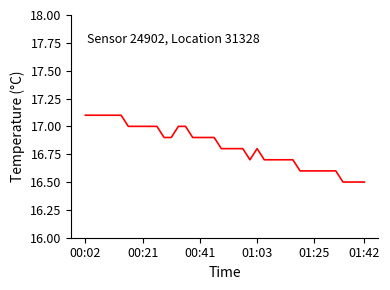

What is the difference between the second highest and minimum values?

0.6